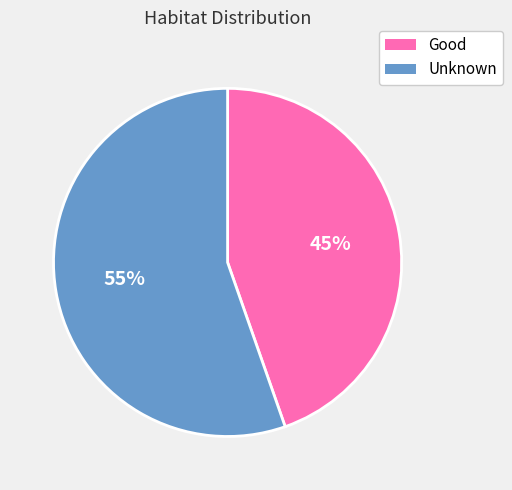

Rank the categories by value from lowest to highest.

Good, Unknown